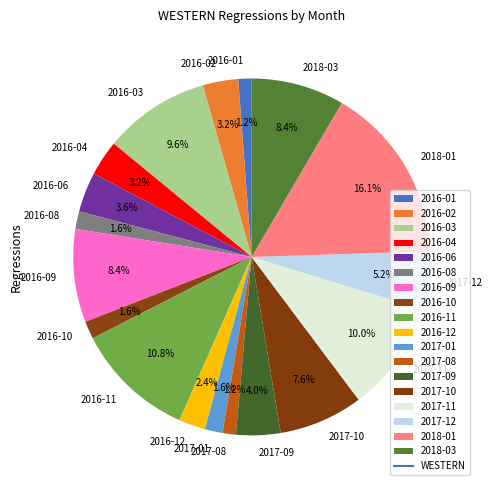

How many slices are in this pie chart?

18